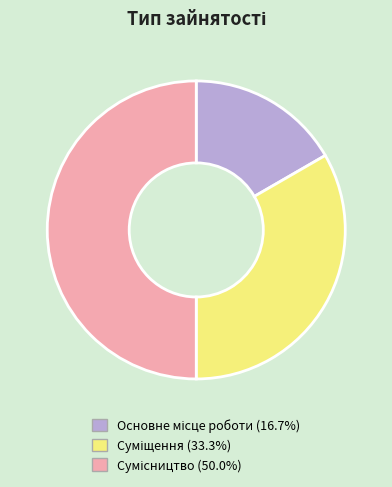

To the nearest percent, what is the average slice percentage?

33%